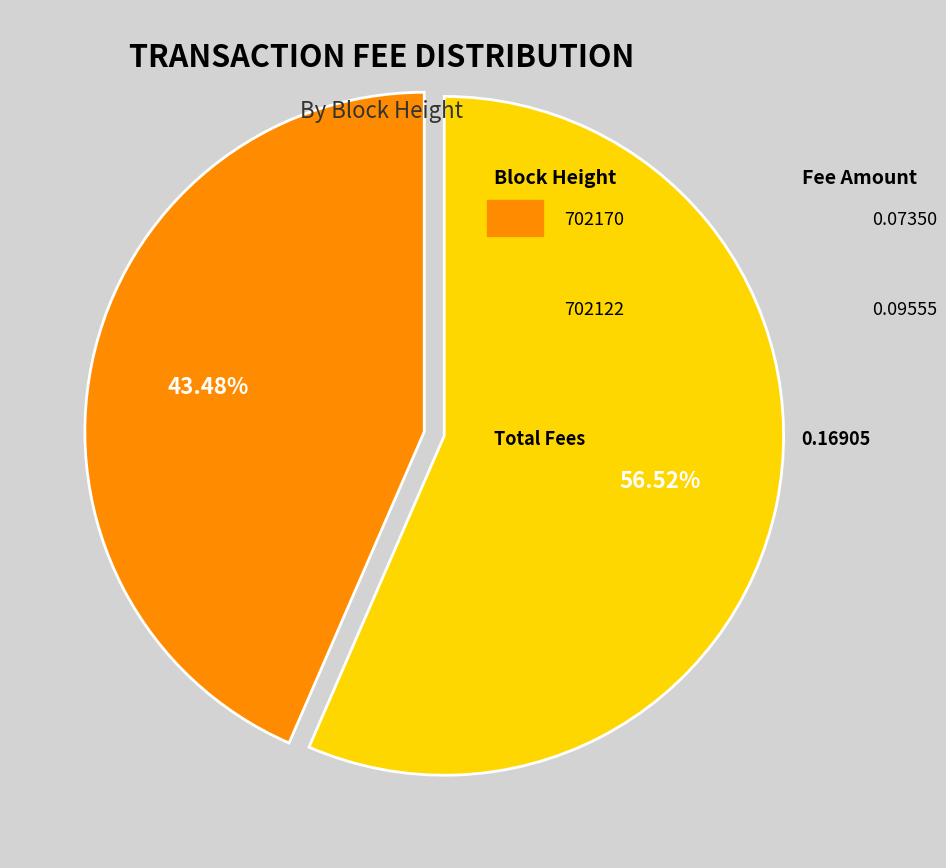

Is there a majority slice in this chart?

Yes